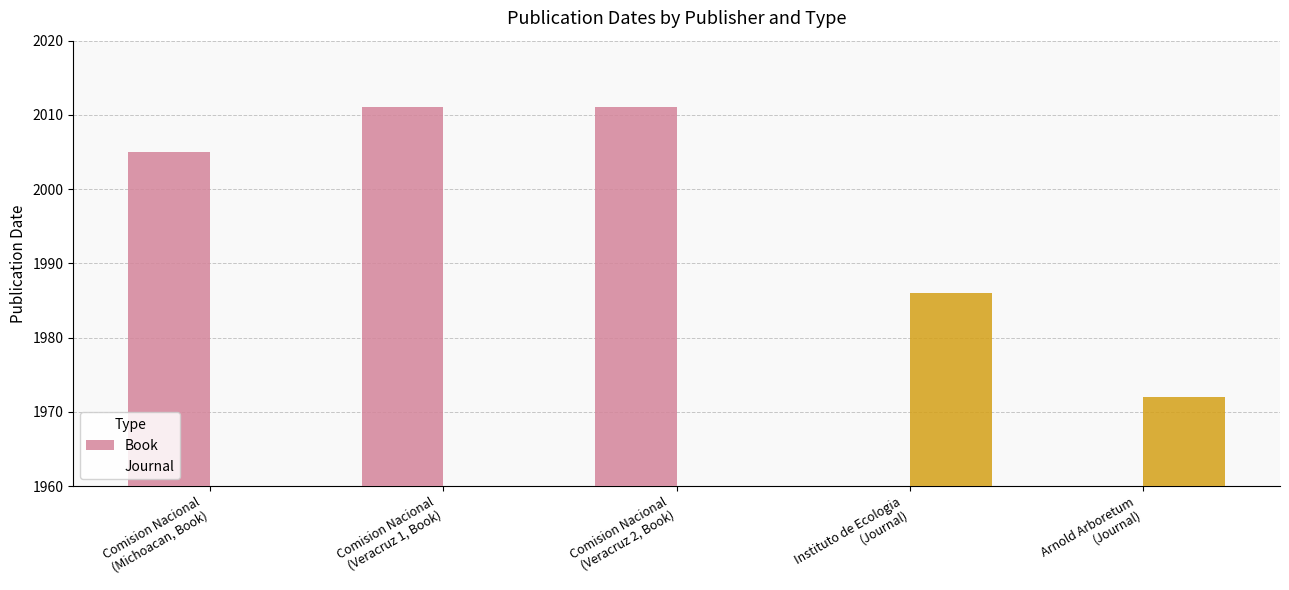

The value of Journal at Arnold Arboretum
(Journal) is 575. True or false?

False